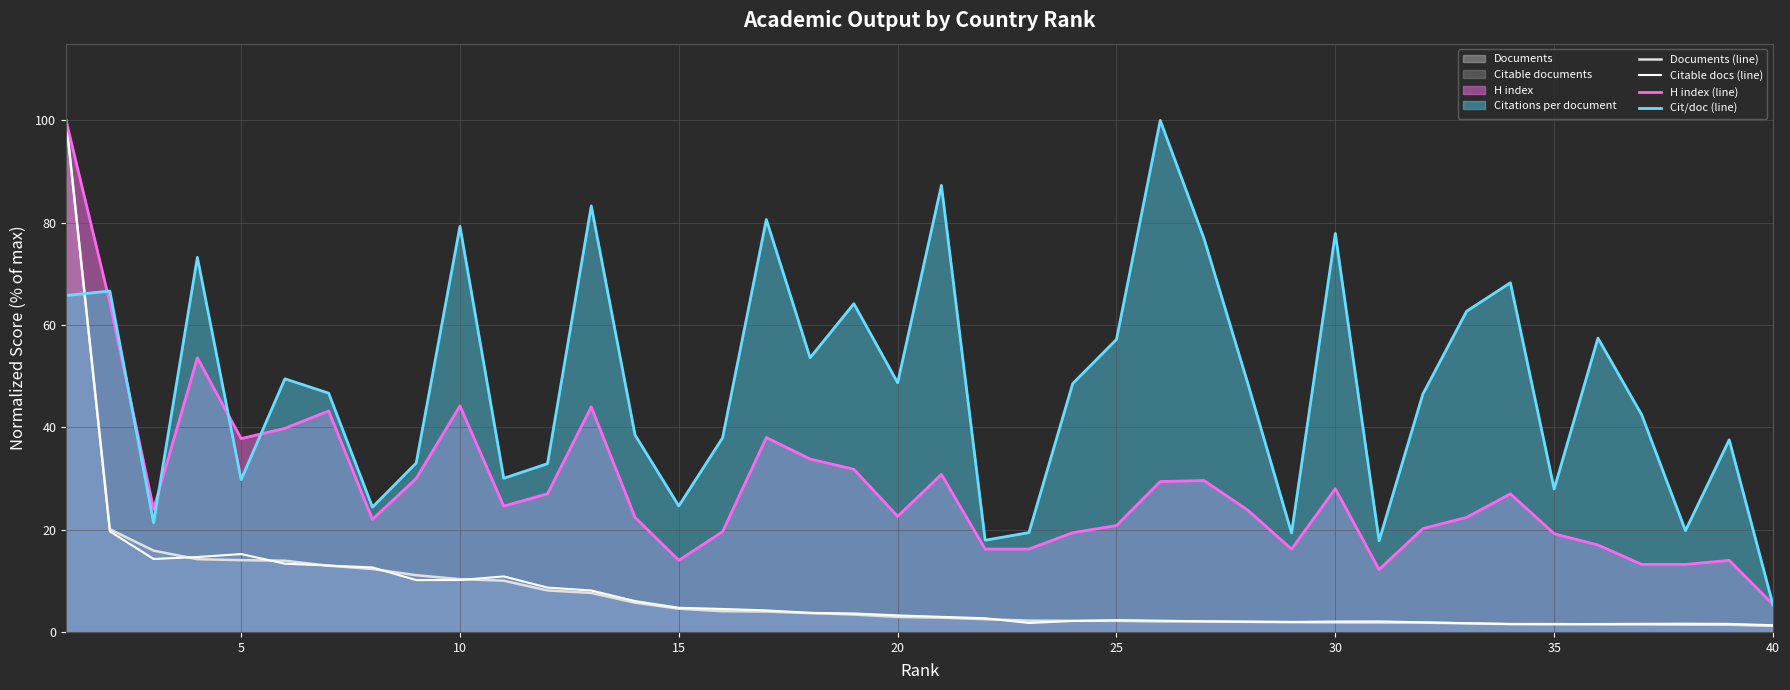

What is the highest value of the H index (line) series?

100.0